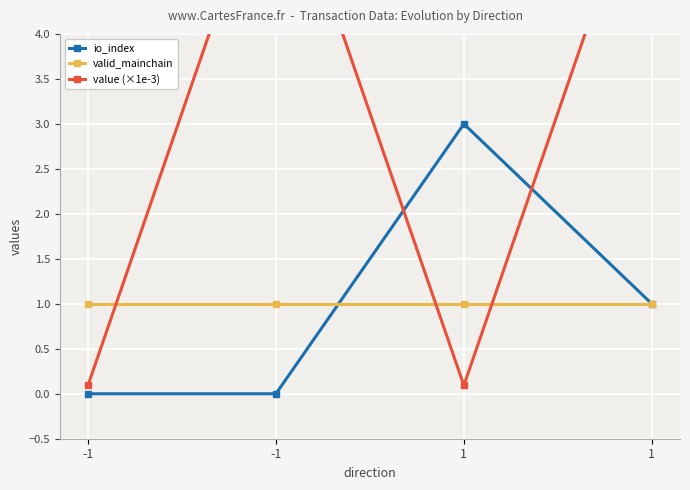

How many io_index values are between 0 and 3?

4